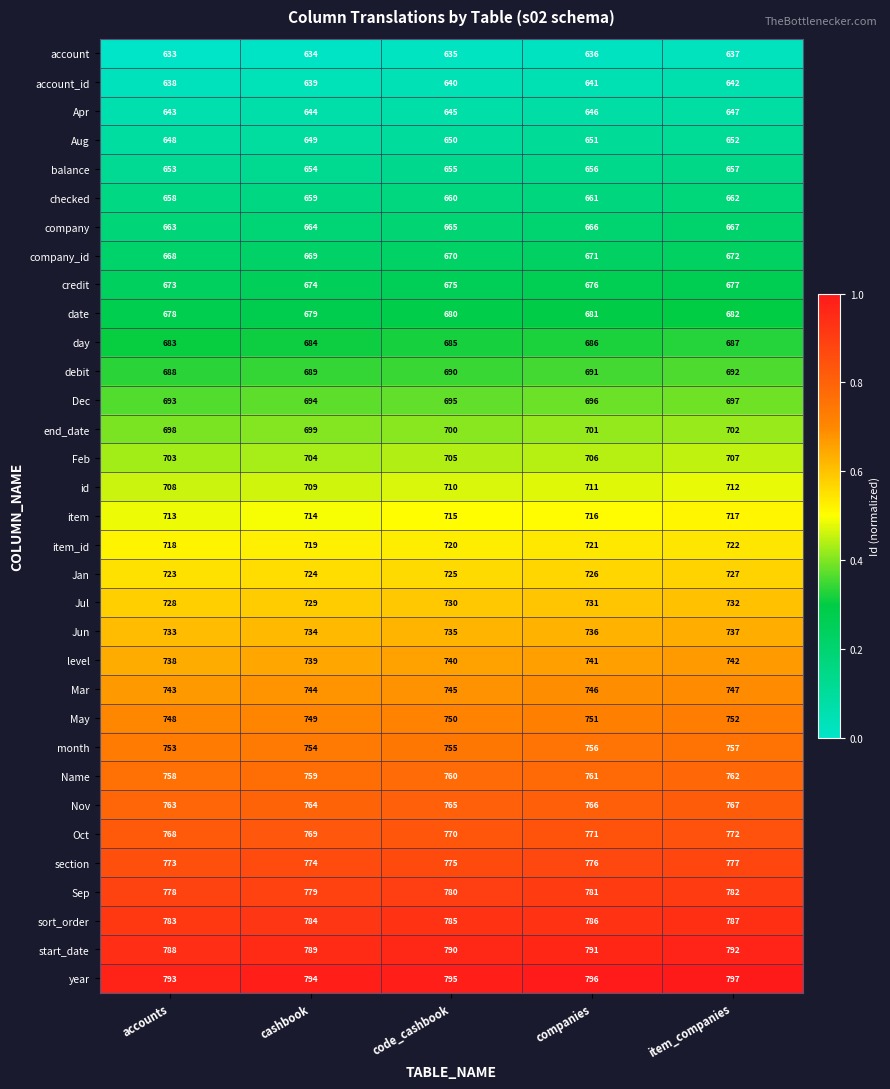

Read the item_id value at code_cashbook.

720